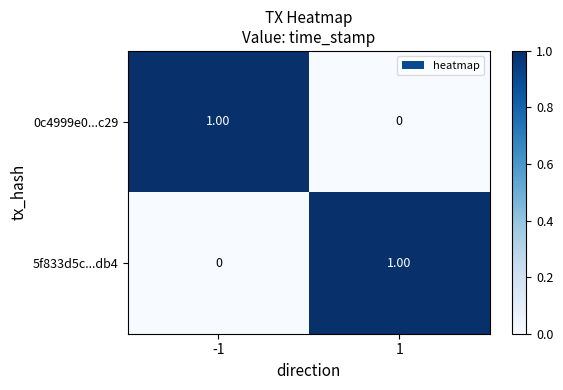

Is the value of 0c4999e0...c29 at 1 greater than the value of 5f833d5c...db4 at 1?

No